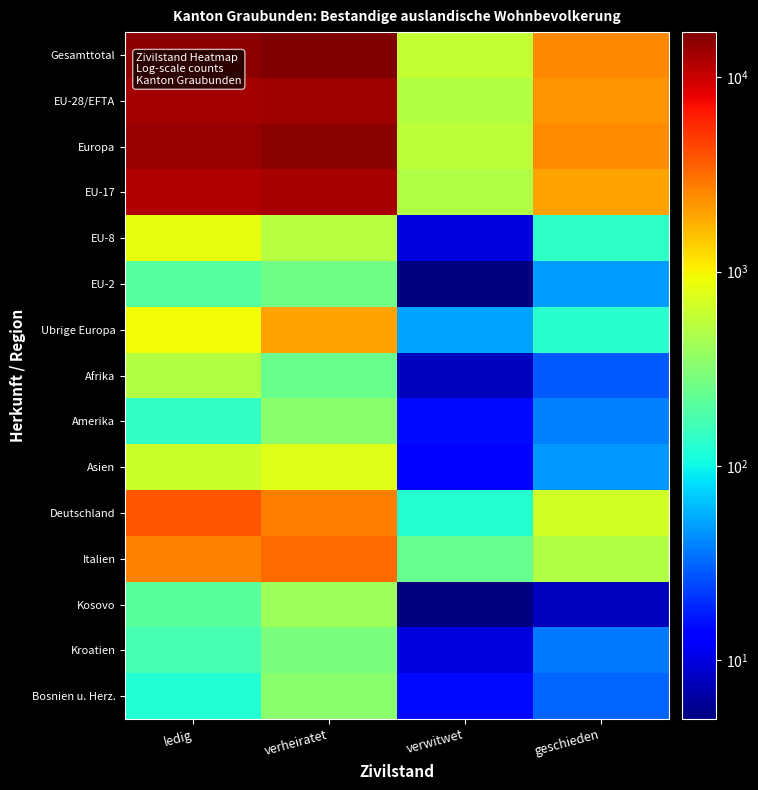

Which label corresponds to the smallest value in the chart?

verwitwet